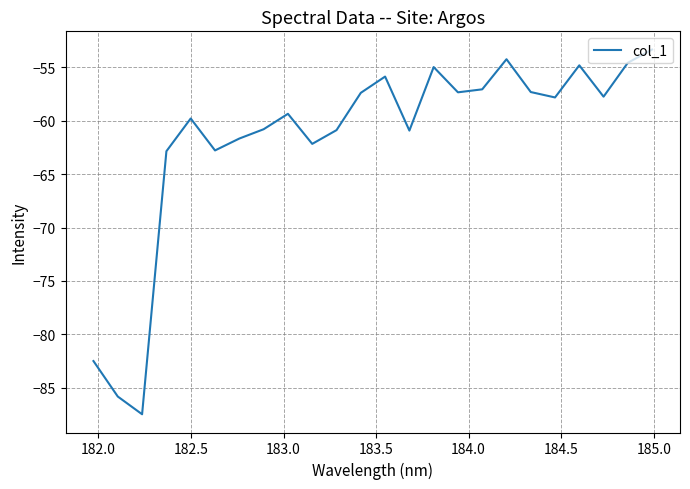

What is the difference between the maximum and minimum values?

34.1